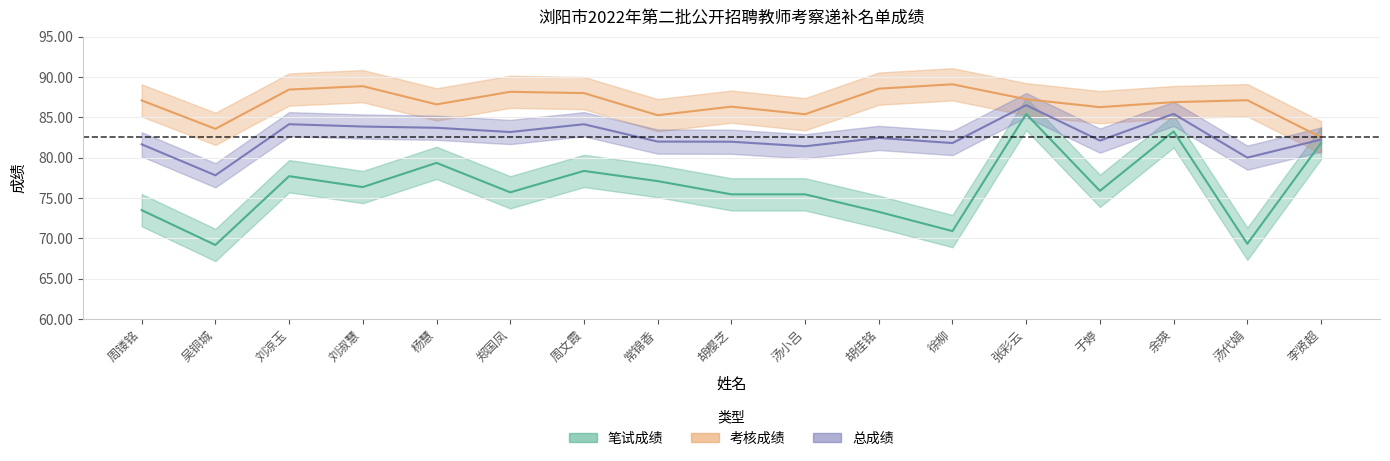

At which category does 考核成绩 reach its first local peak?

刘淑慧